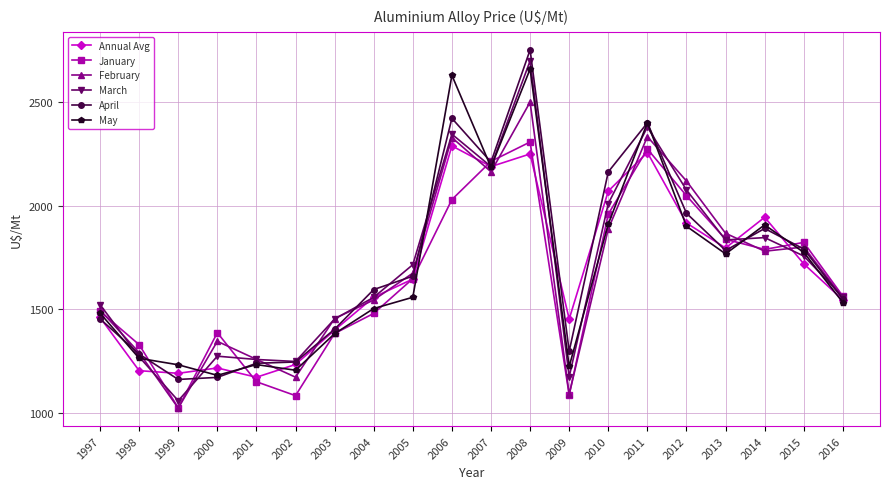

At which category does the chart reach its minimum across all series?

1999